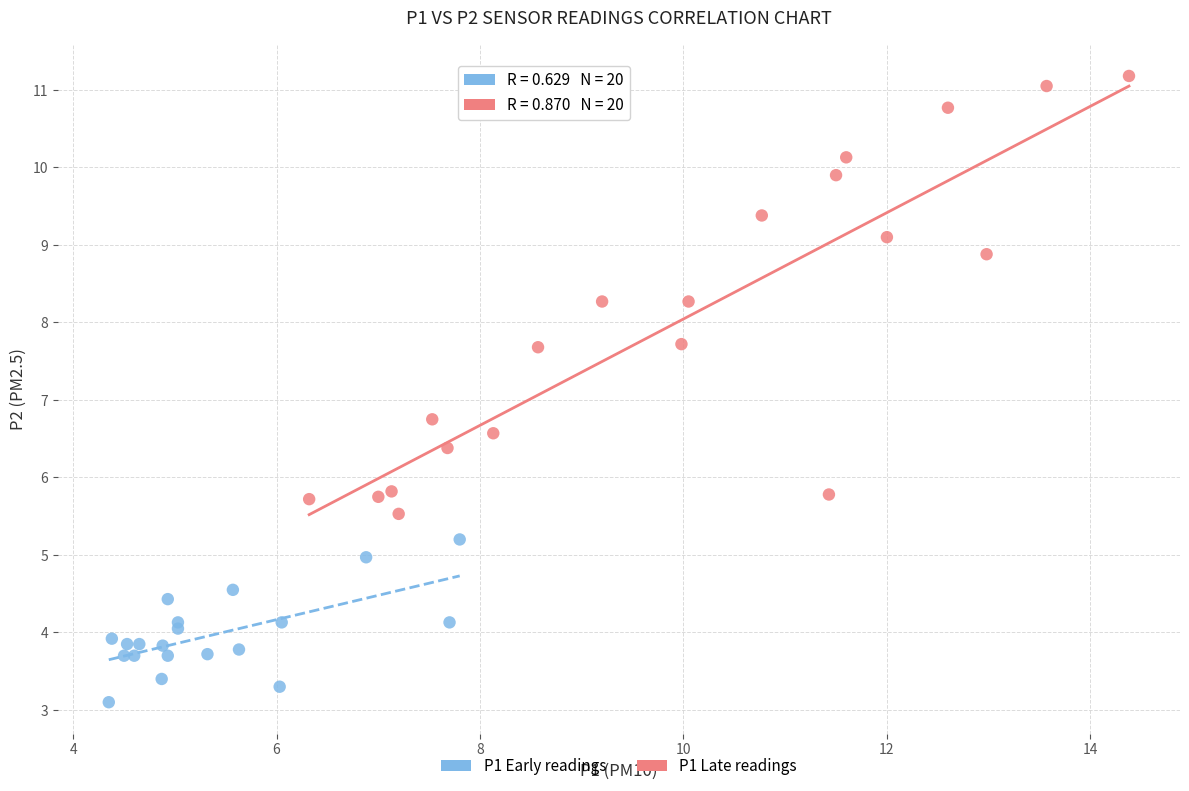

Which series reaches the maximum Y coordinate?

P1 Late readings